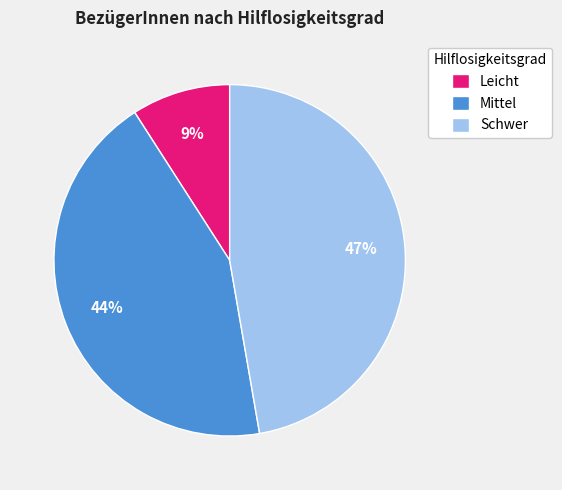

To the nearest percent, what is the combined percentage of Schwer and Leicht?

56%